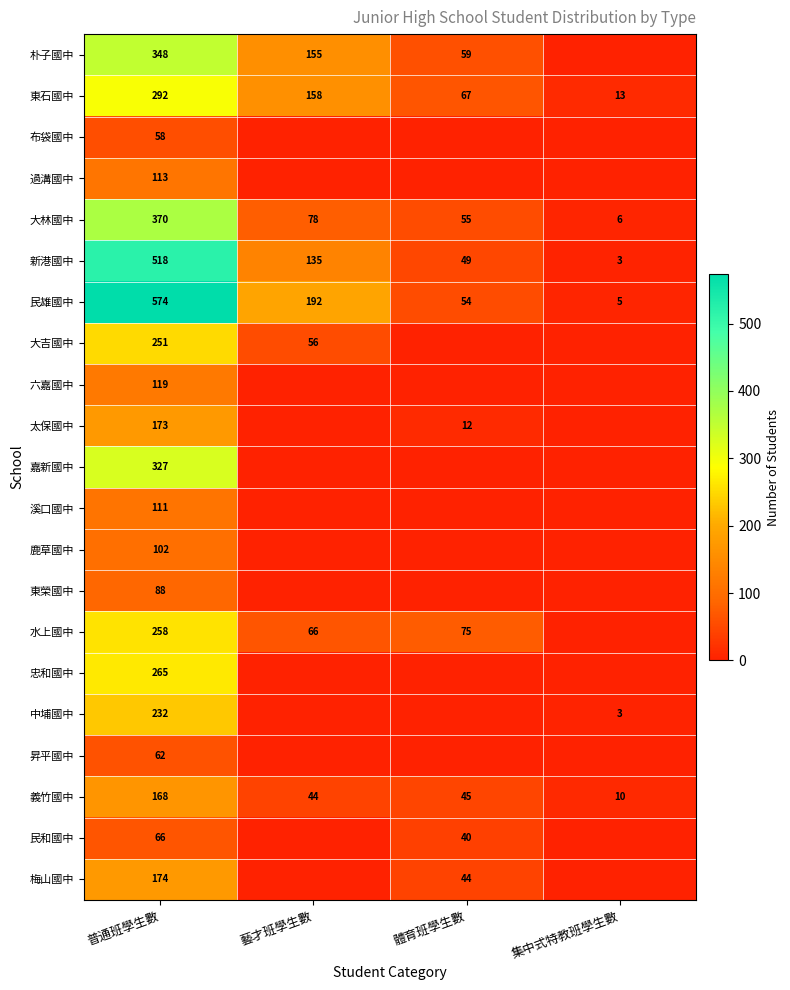

At 普通班學生數, list the series in order from largest to smallest.

民雄國中, 新港國中, 大林國中, 朴子國中, 嘉新國中, 東石國中, 忠和國中, 水上國中, 大吉國中, 中埔國中, 梅山國中, 太保國中, 義竹國中, 六嘉國中, 過溝國中, 溪口國中, 鹿草國中, 東榮國中, 民和國中, 昇平國中, 布袋國中